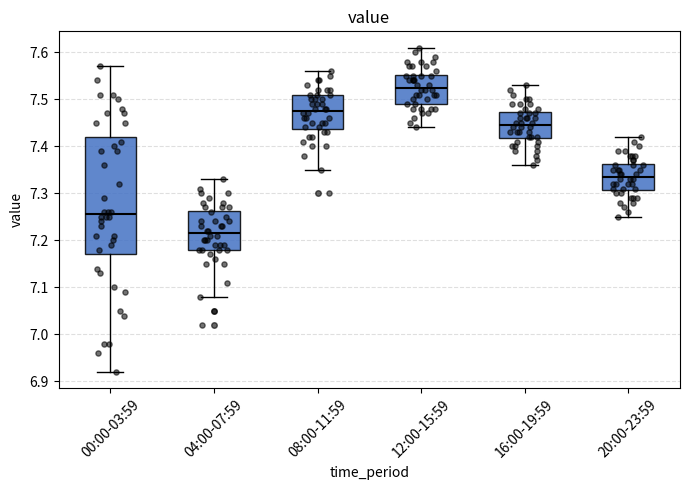

Which box's median line is the lowest?

04:00-07:59